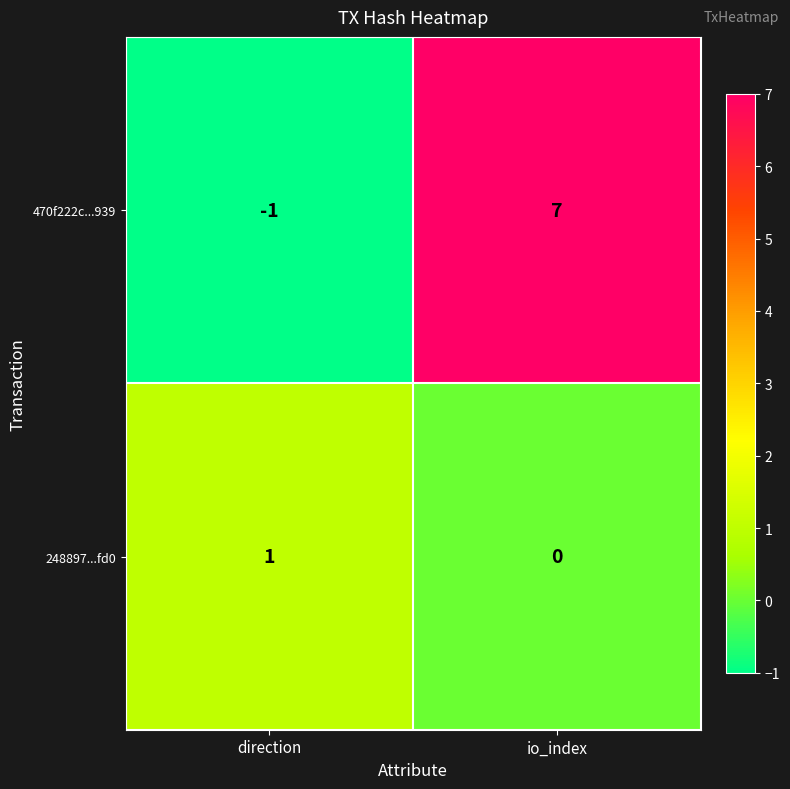

True or false: 248897...fd0 has a value of 0 at io_index.

True